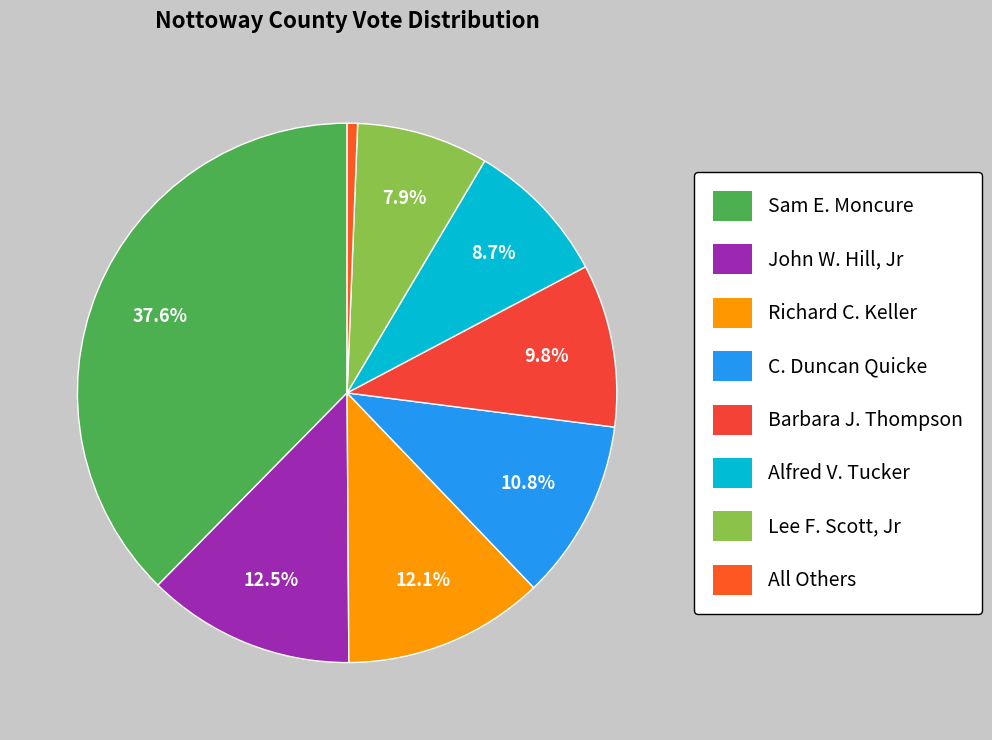

How many segments does this pie chart have?

8